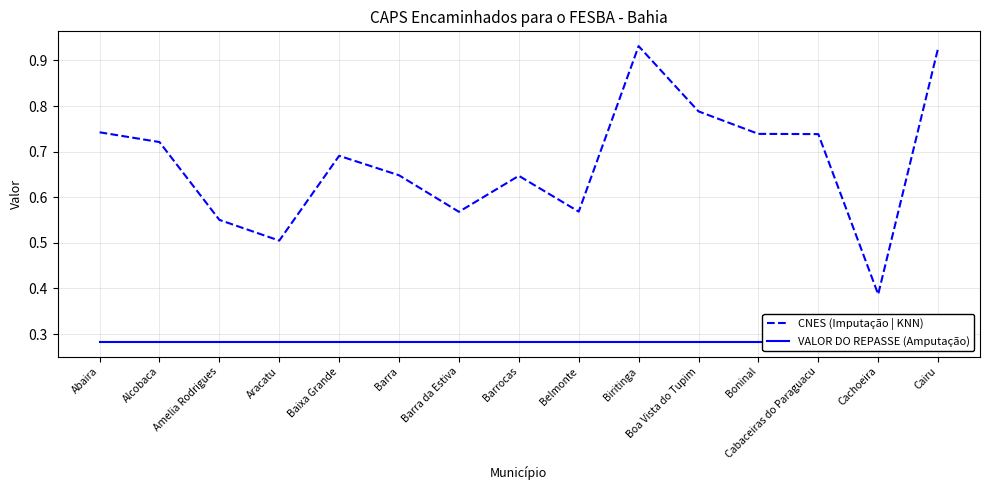

Which series changed the most between Aracatu and Barra?

CNES (Imputação | KNN)